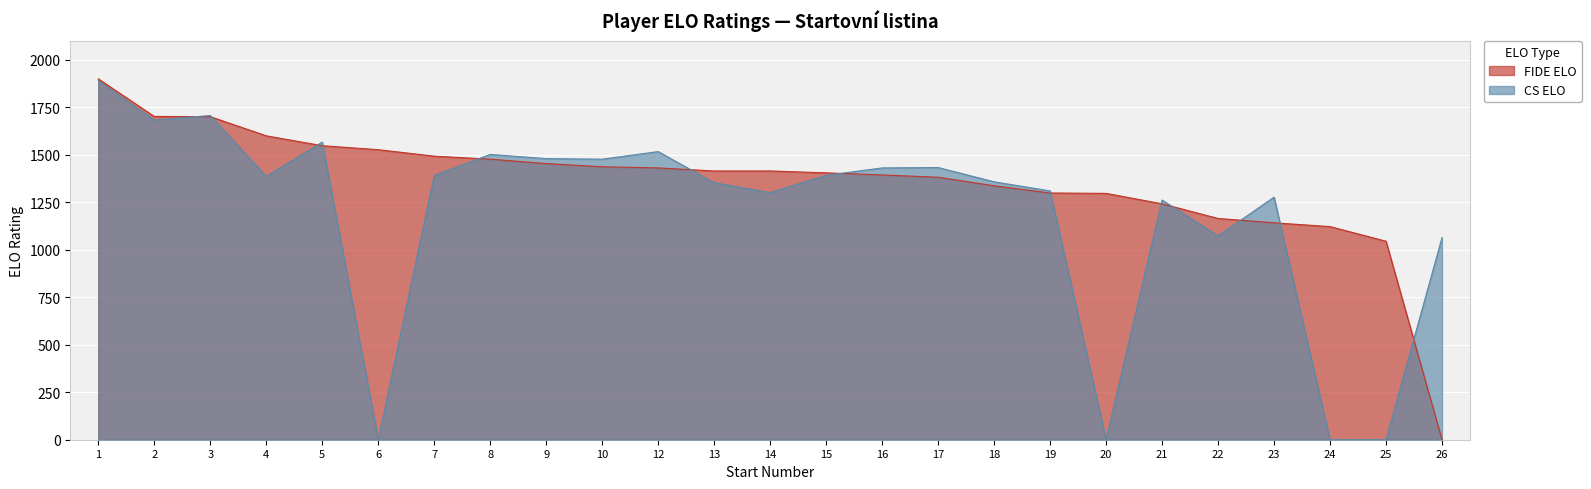

True or false: CS ELO has more than 2 interior local peaks.

True